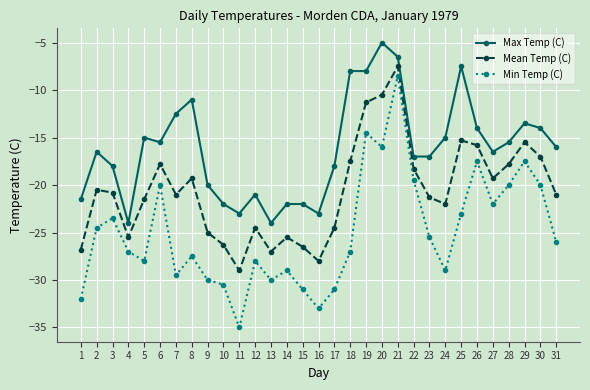

At 6, list the series in order from largest to smallest.

Max Temp (C), Mean Temp (C), Min Temp (C)